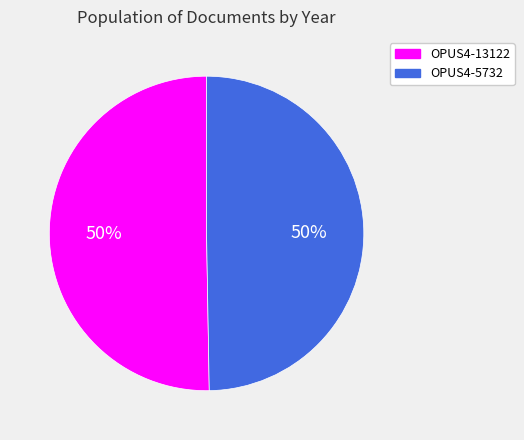

To the nearest percent, what is the average slice percentage?

50%